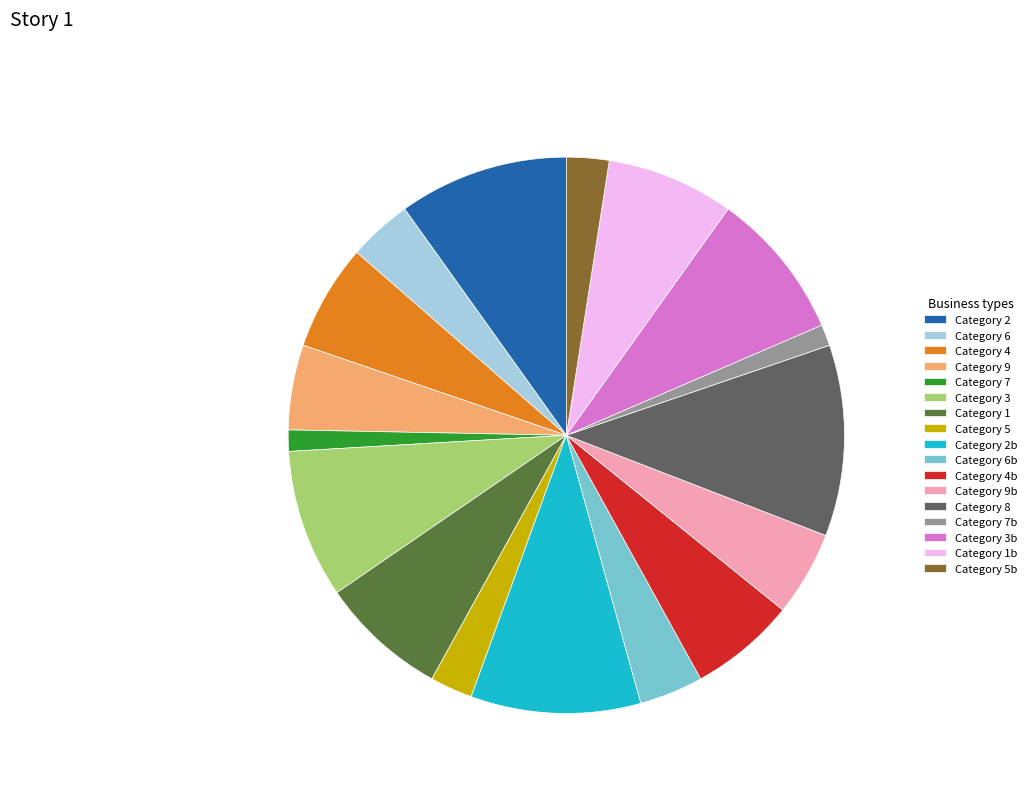

How many slices are in this pie chart?

17